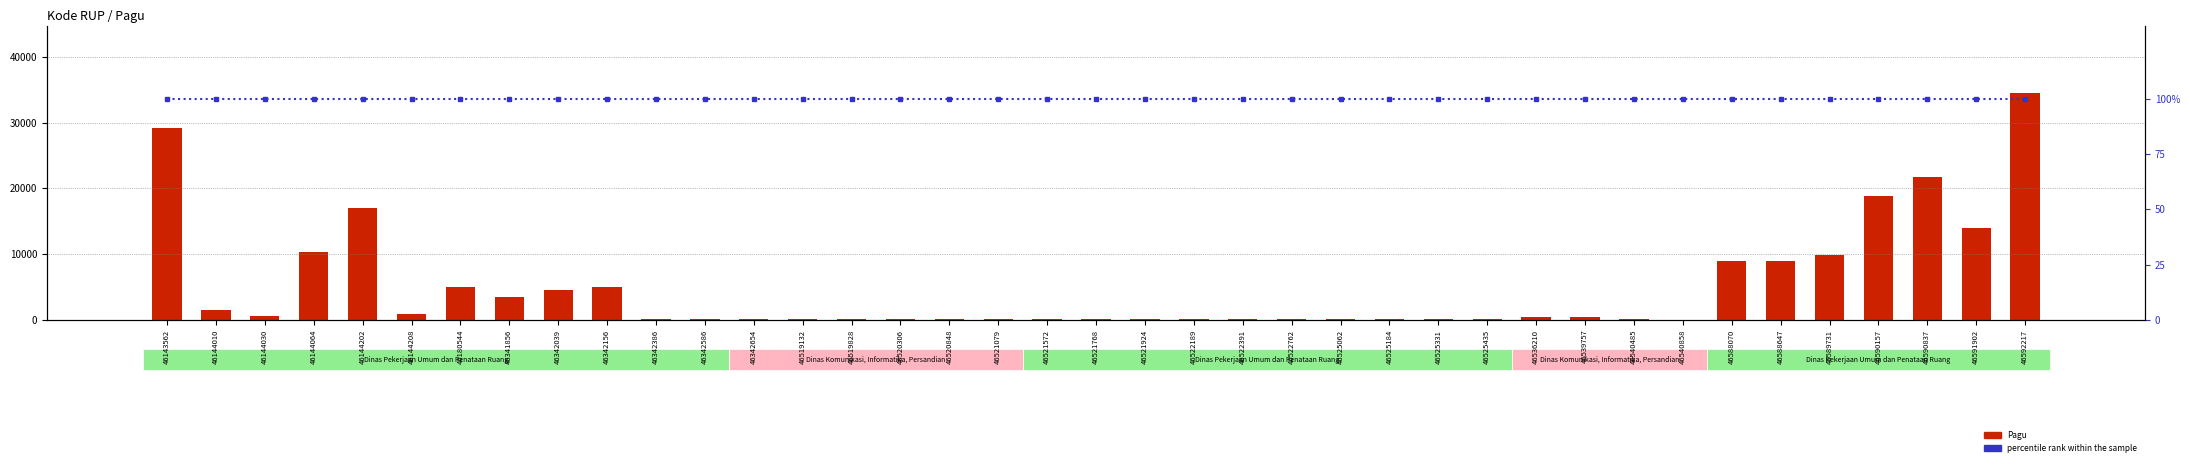

Reading left to right, extract all data points from this chart.

Pagu: 29245098300	1539215700	546873150	10390589850	17033748900	896513100	5078314800	3550000000	4600000000	5071625000	100000000	100000000	100000000	160000000	160000000	160000000	160000000	160000000	160000000	160000000	160000000	170000000	170000000	170000000	170000000	160000000	160000000	160000000	402000000	400999500	179820000	53280000	8915500000	8925500000	9925500000	18915500000	21767824000	13935500000	34435500000
percentile rank within the sample: 100	100	100	100	100	100	100	100	100	100	100	100	100	100	100	100	100	100	100	100	100	100	100	100	100	100	100	100	100	100	100	100	100	100	100	100	100	100	100